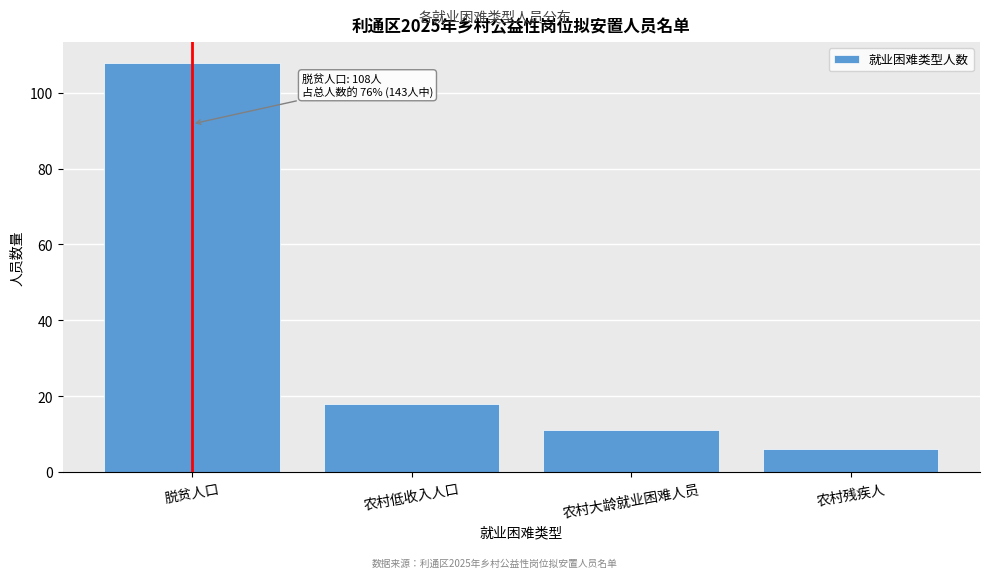

Reading left to right, what are all the values shown in this chart?

108	18	11	6